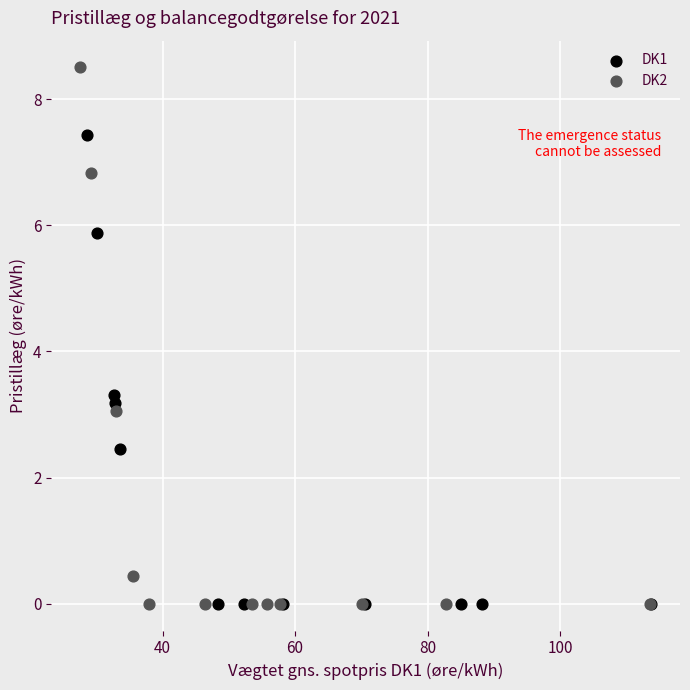

Which series has the widest spread of Y values?

DK2